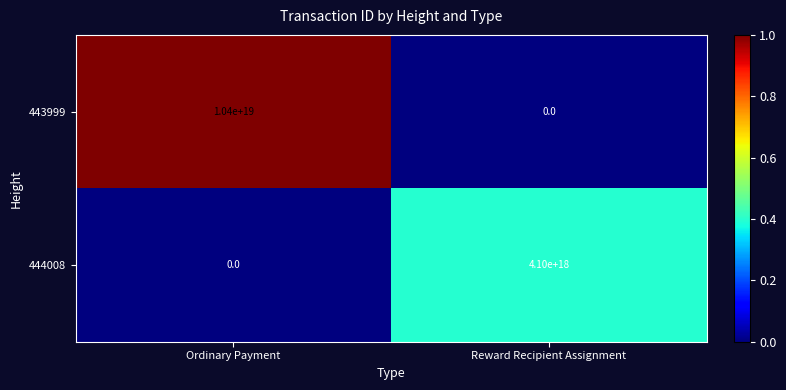

Is the value of 443999 at Ordinary Payment greater than the value of 444008 at Ordinary Payment?

Yes